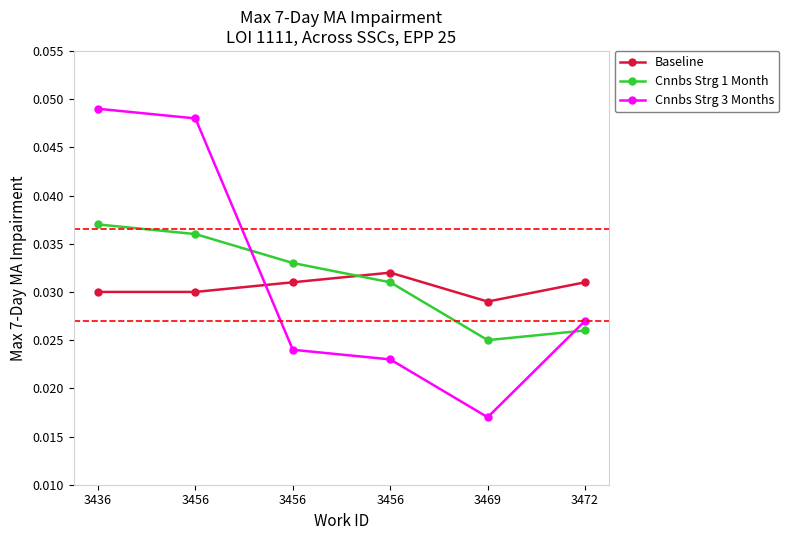

What is the sum of the Cnnbs Strg 1 Month values at 3469 and 3472?

0.1